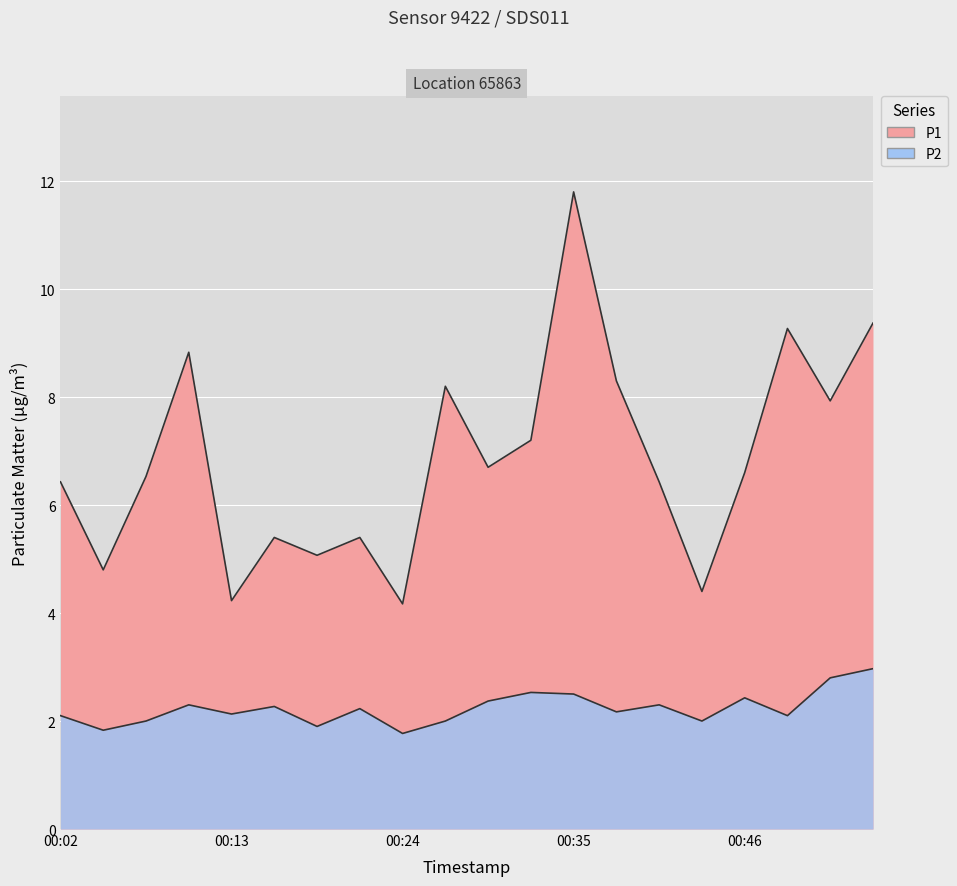

True or false: P2 and P1 cross at least once.

False